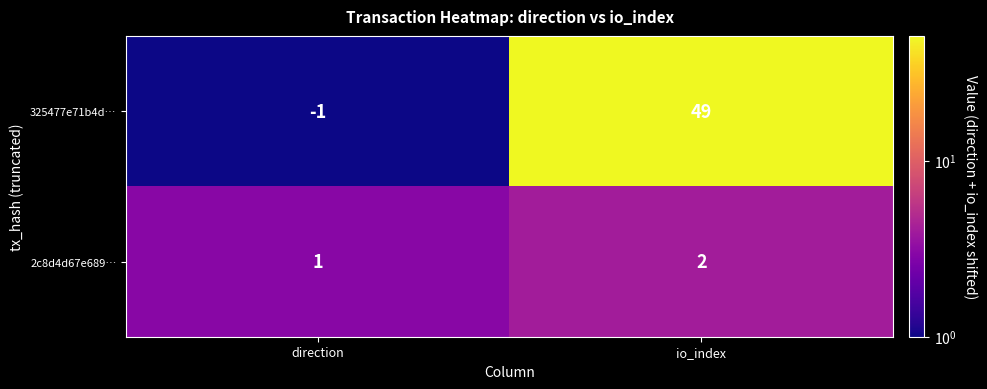

What is the sum of the 325477e71b4d… values at io_index and direction?

48